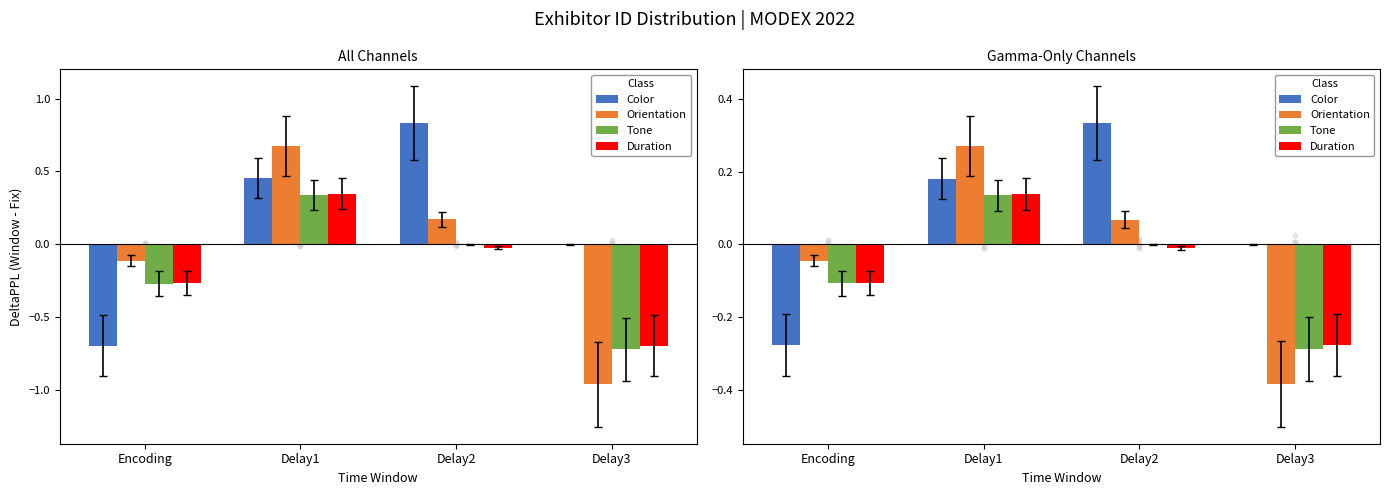

At how many categories does at least one series exceed 0?

2